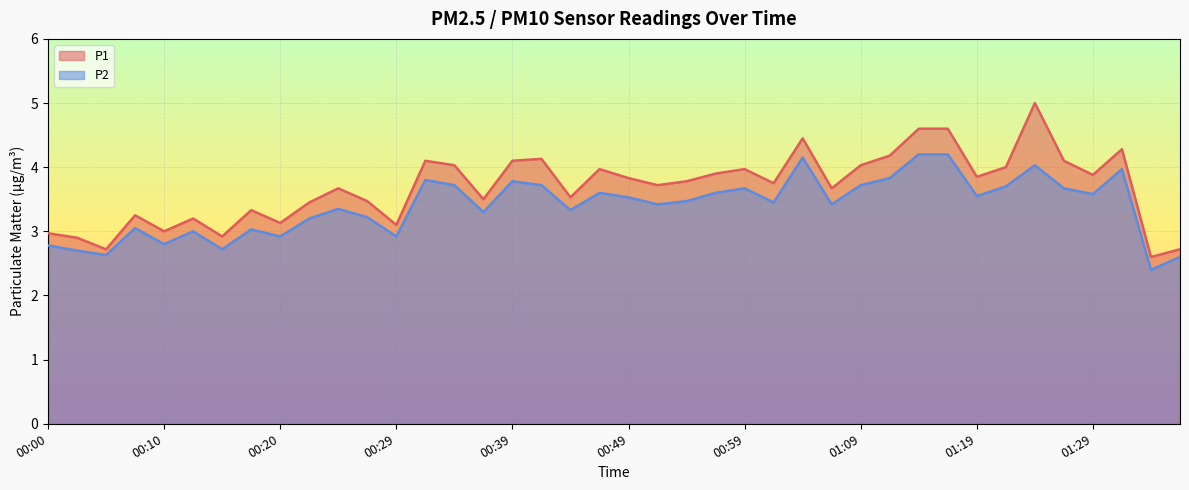

What is the difference between the maximum and minimum values in the P1 series?

2.4